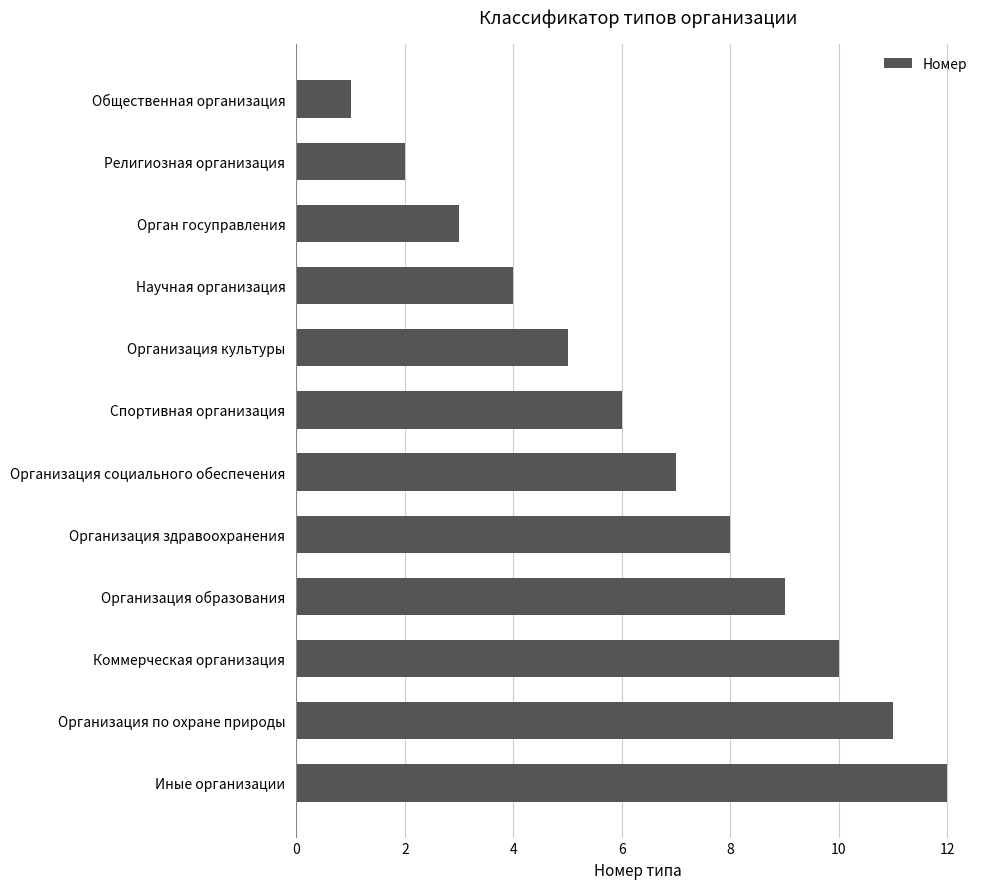

What is the smallest value displayed?

1